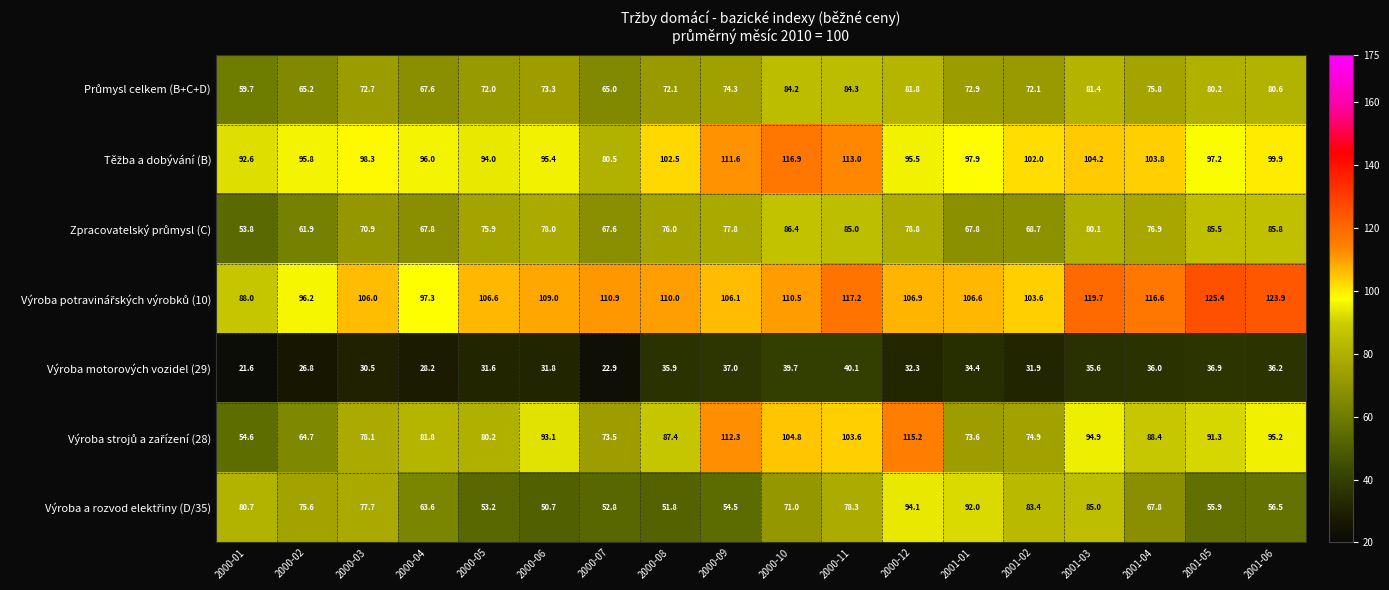

The Výroba motorových vozidel (29) series shows 35.6 at 2001-03. True or false?

True